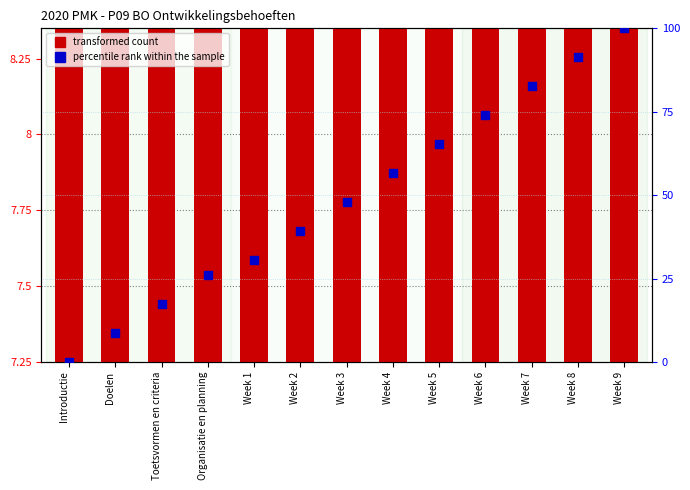

Which series has the widest spread of Y values?

percentile rank within the sample